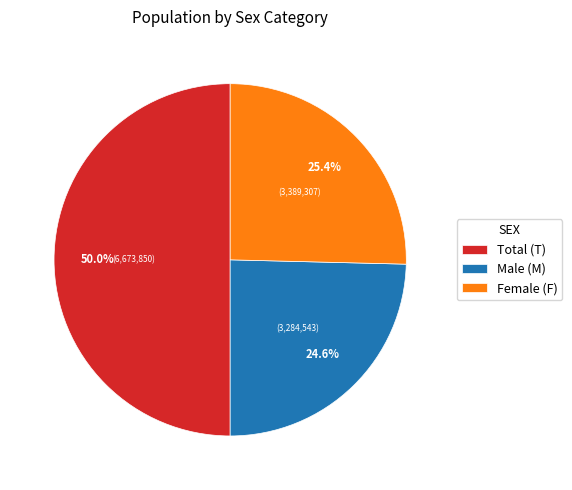

What is the total percentage of Male (M) and Female (F)?

50.0%